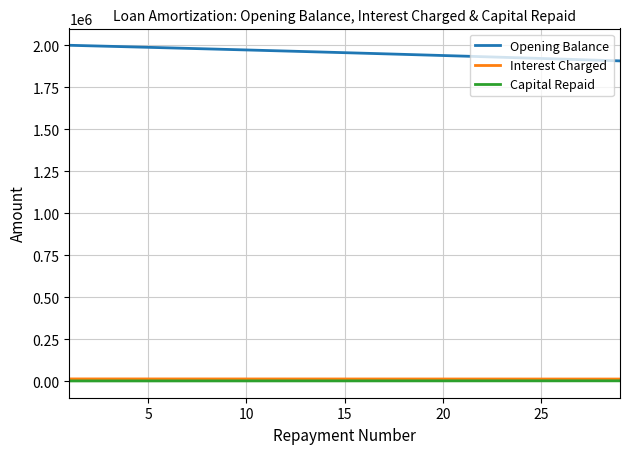

Which series has the largest total across all categories?

Opening Balance